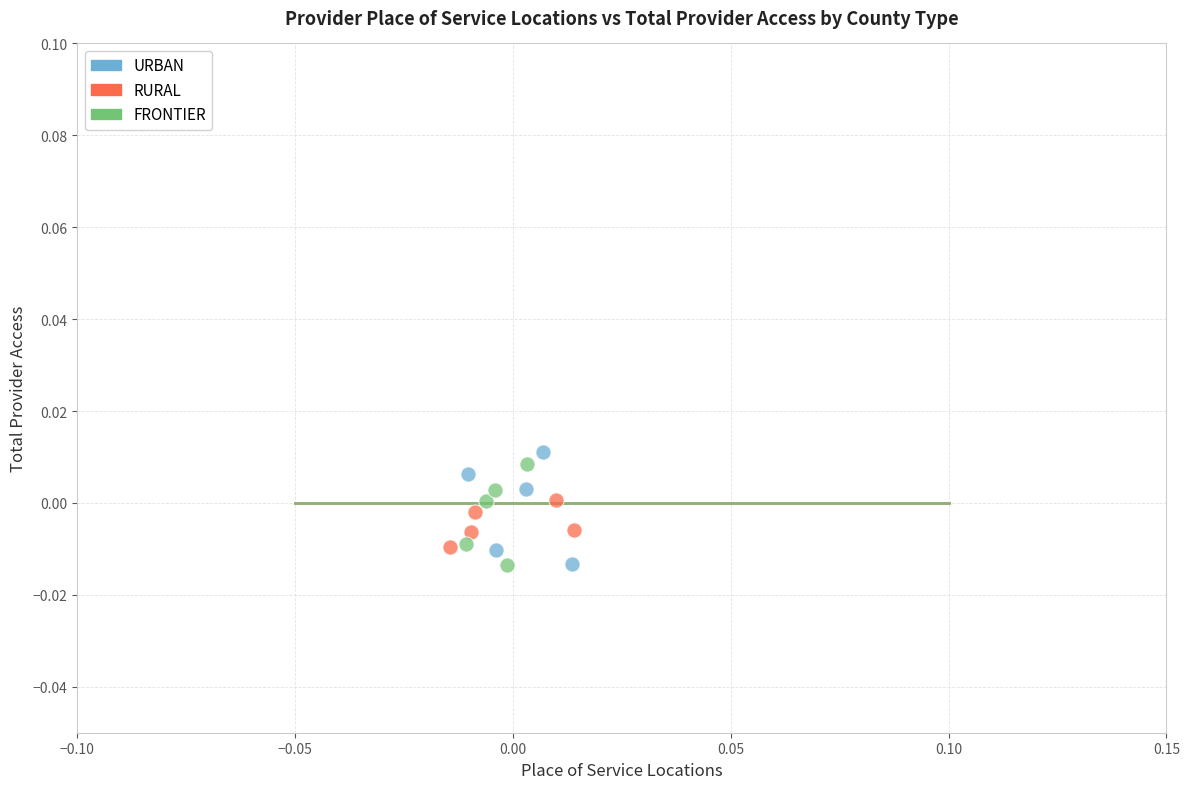

What are all the series names shown in the legend?

URBAN, RURAL, FRONTIER